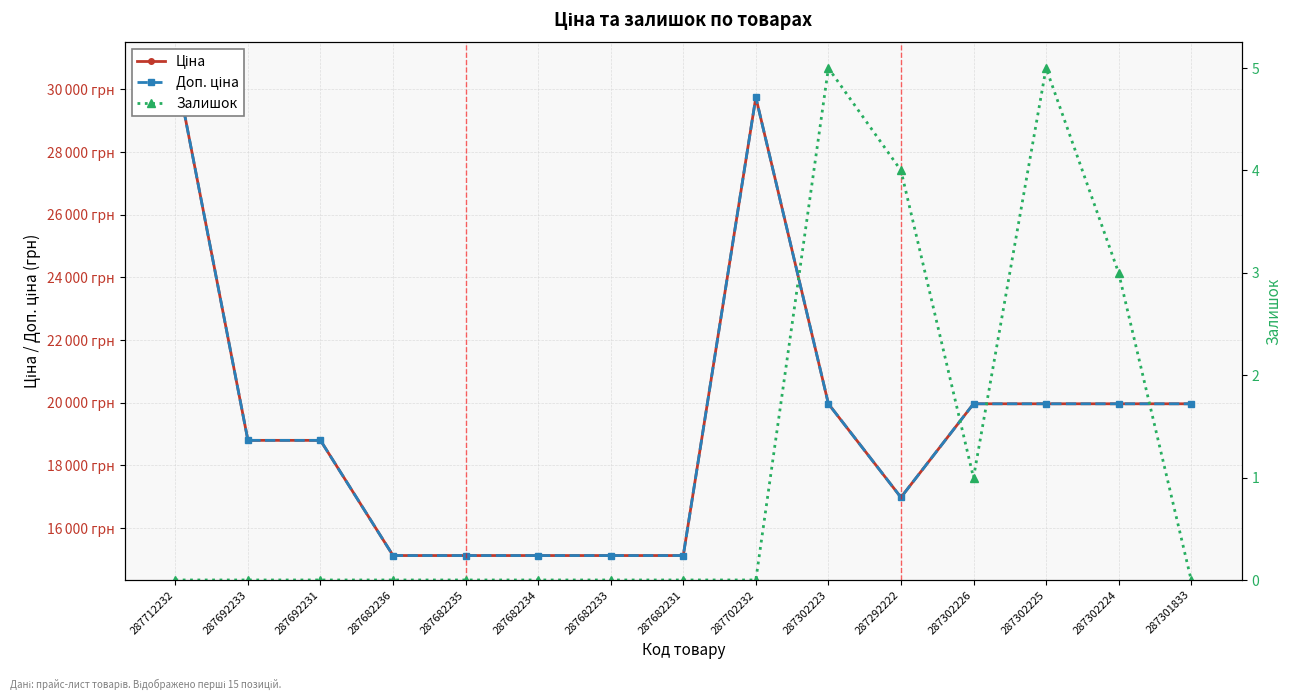

What is the label of the 4th point from the left?

287682236